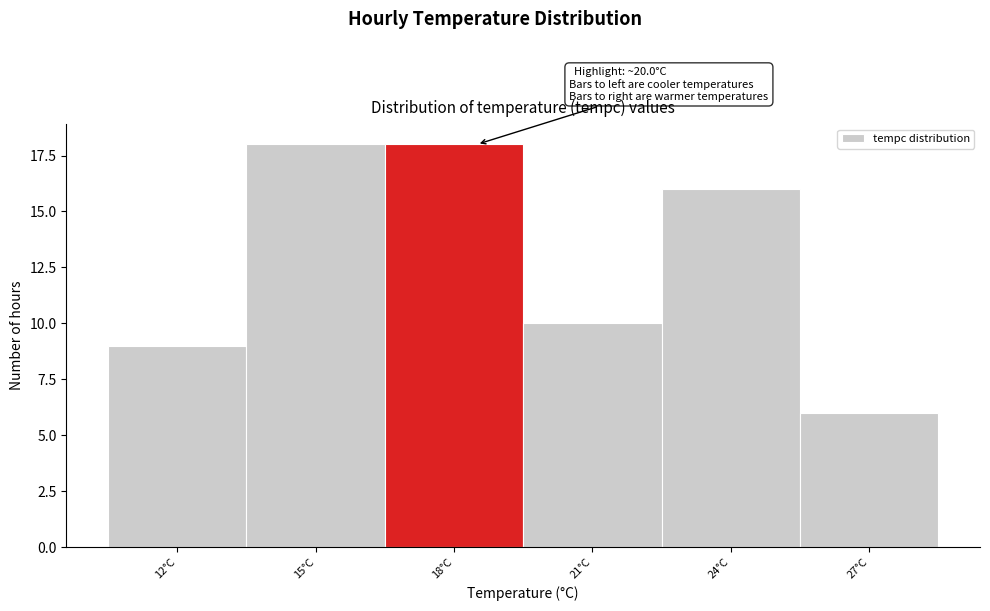

Reading left to right, list all the values displayed in this chart.

12°C=9	15°C=18	18°C=18	21°C=10	24°C=16	27°C=6